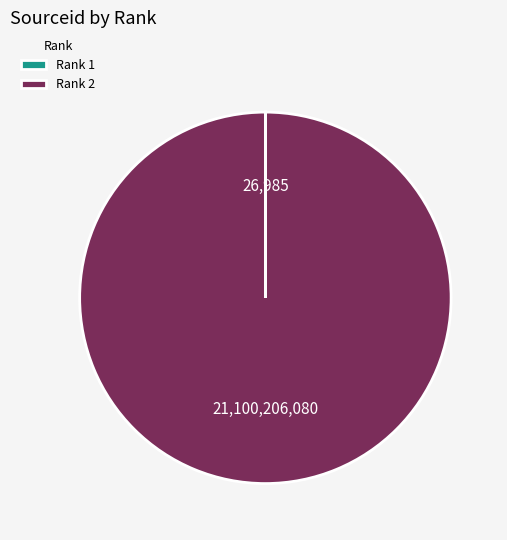

The Rank 2 slice represents 100% of the pie. True or false?

True